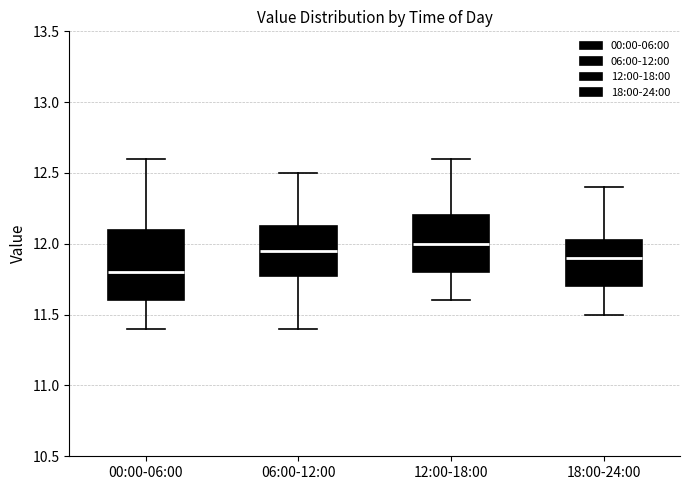

Which box's median line is the lowest?

00:00-06:00